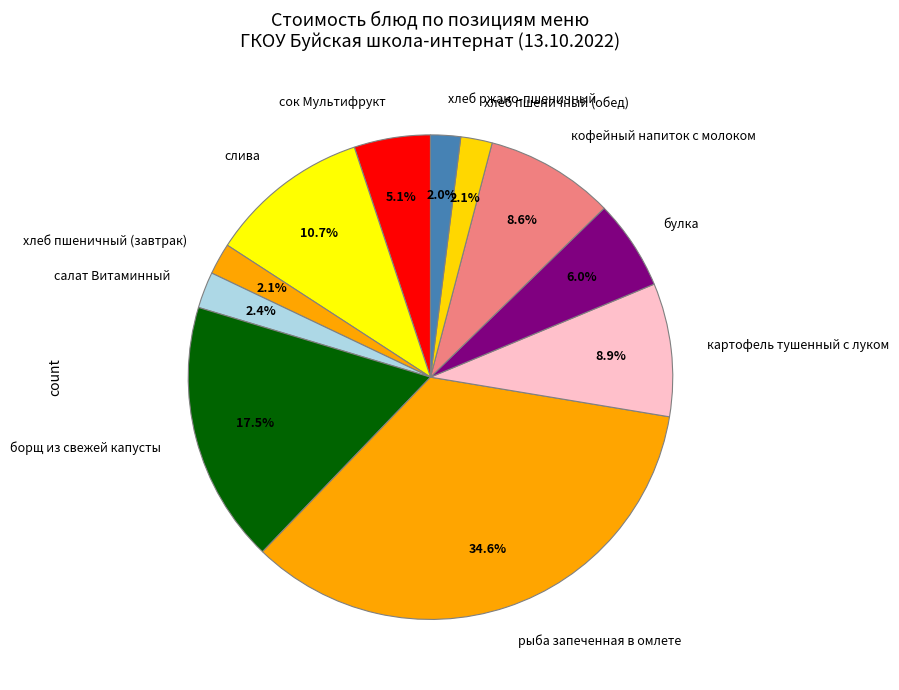

True or false: борщ из свежей капусты accounts for 7% of the total.

False